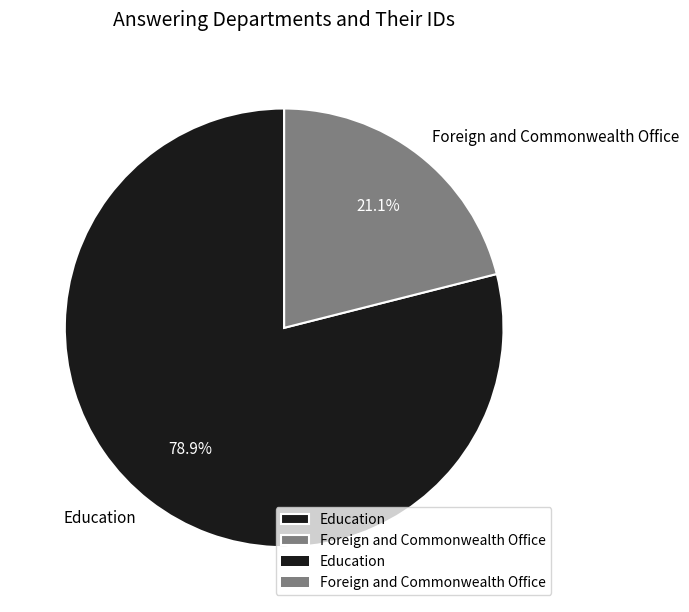

To the nearest percent, what is the combined percentage of Foreign and Commonwealth Office and Education?

100%